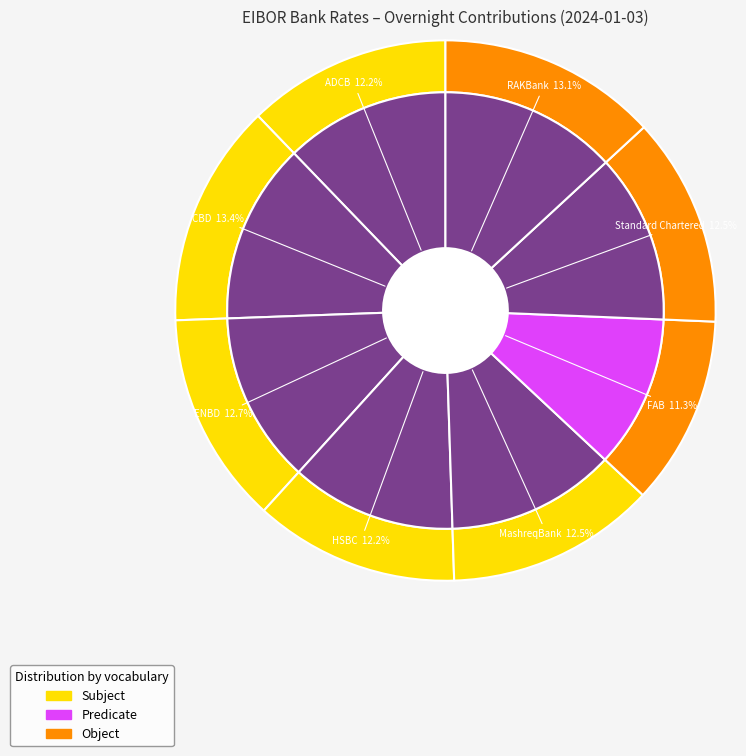

What is the ratio of the value at RAKBank to the value at MashreqBank?

1.0